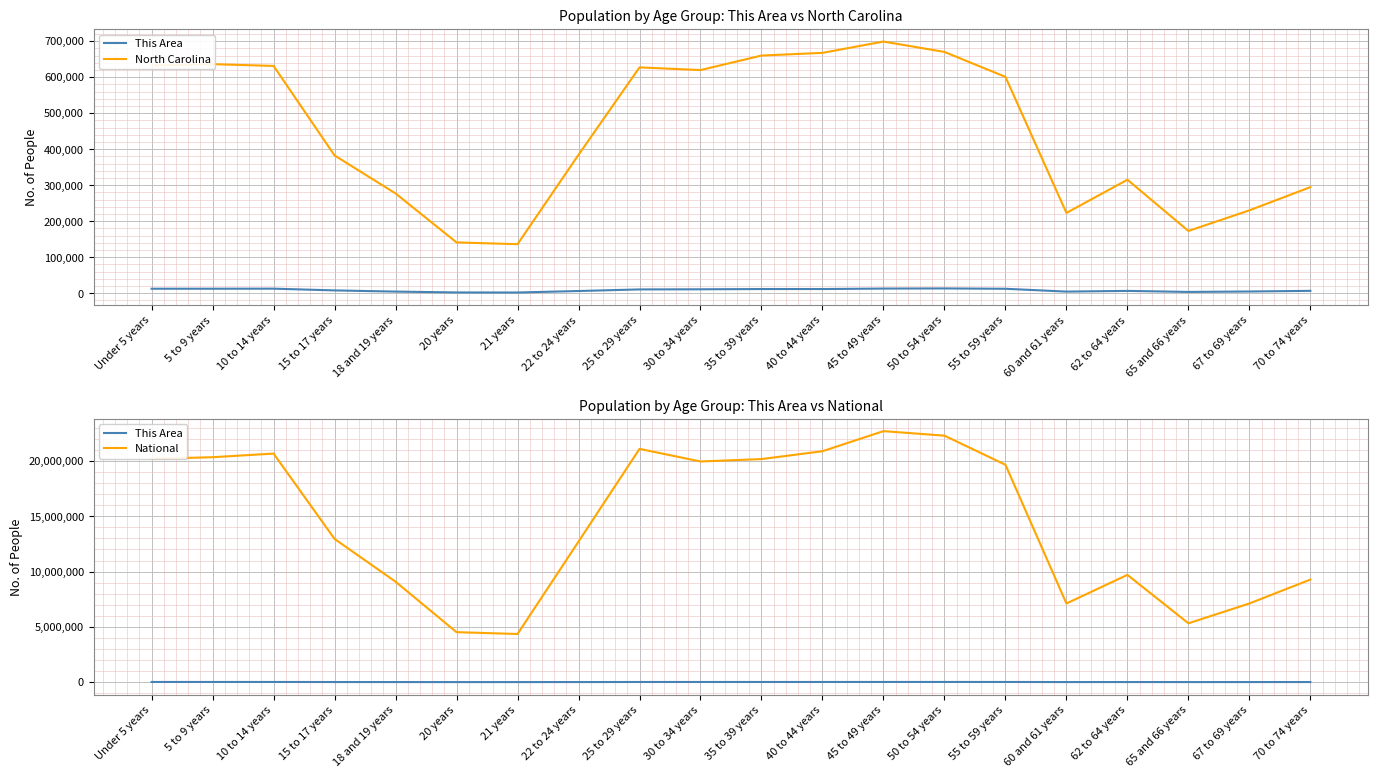

What is the average value of the This Area series?

8478